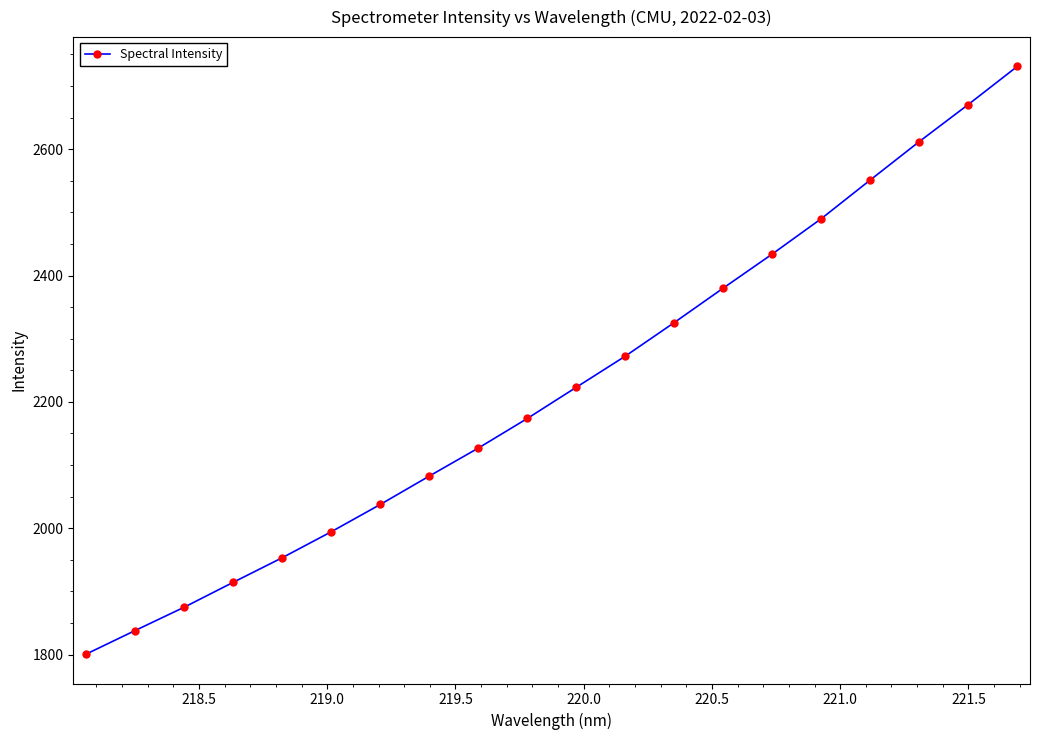

Does the chart have visible grid lines?

No